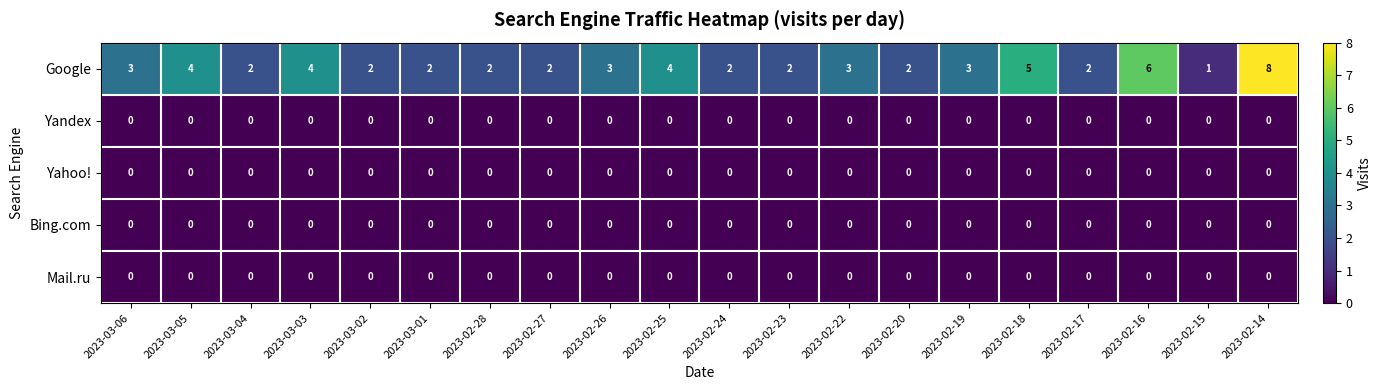

At which category is the sum across all series the highest?

2023-02-14